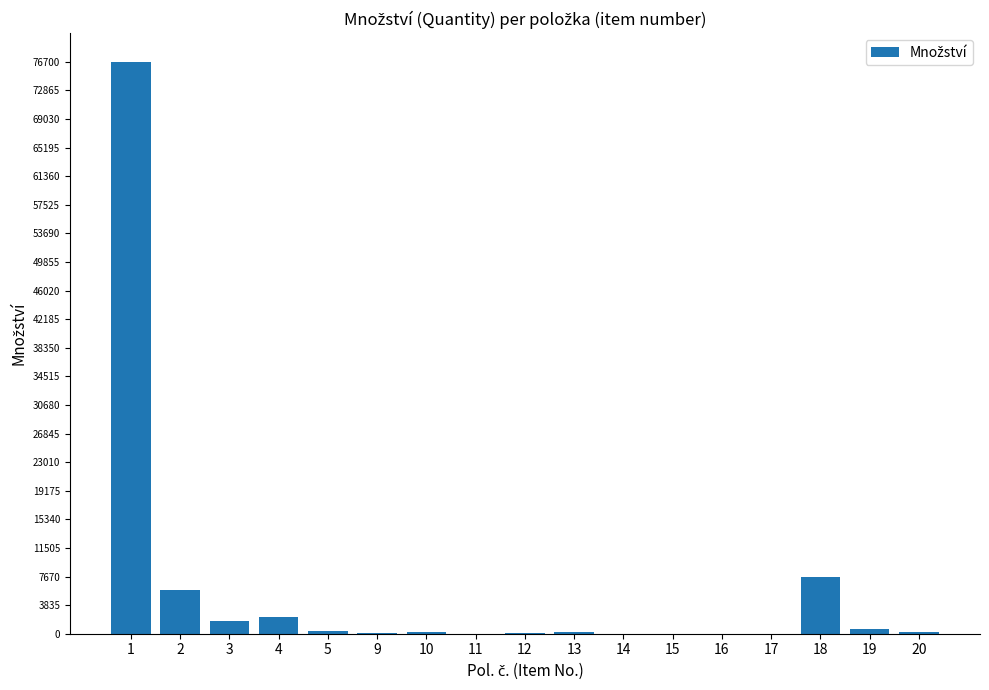

Count the number of categories in the chart.

17